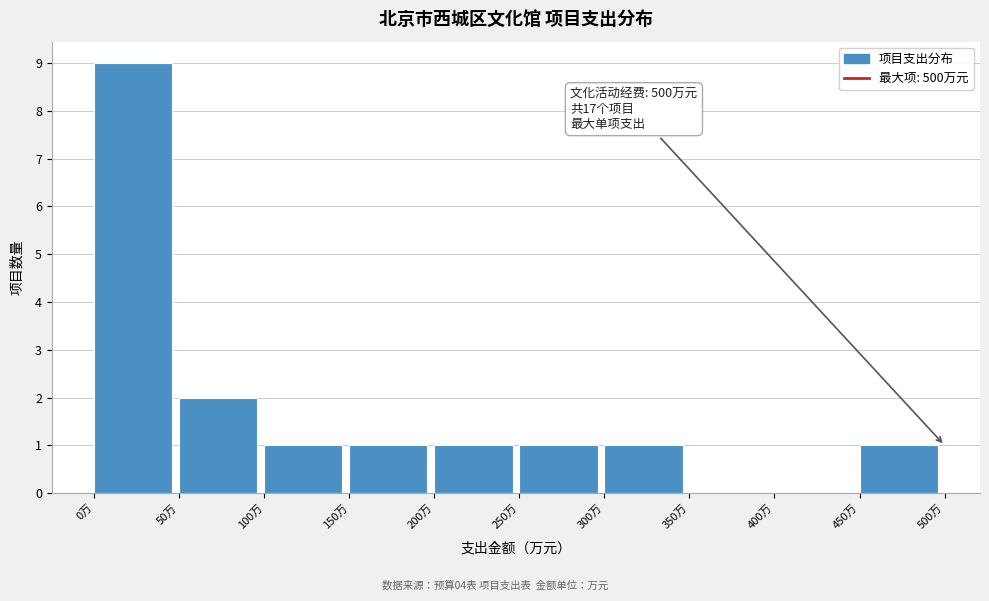

Over which range of the x-axis is the bar tallest?

0 to 50